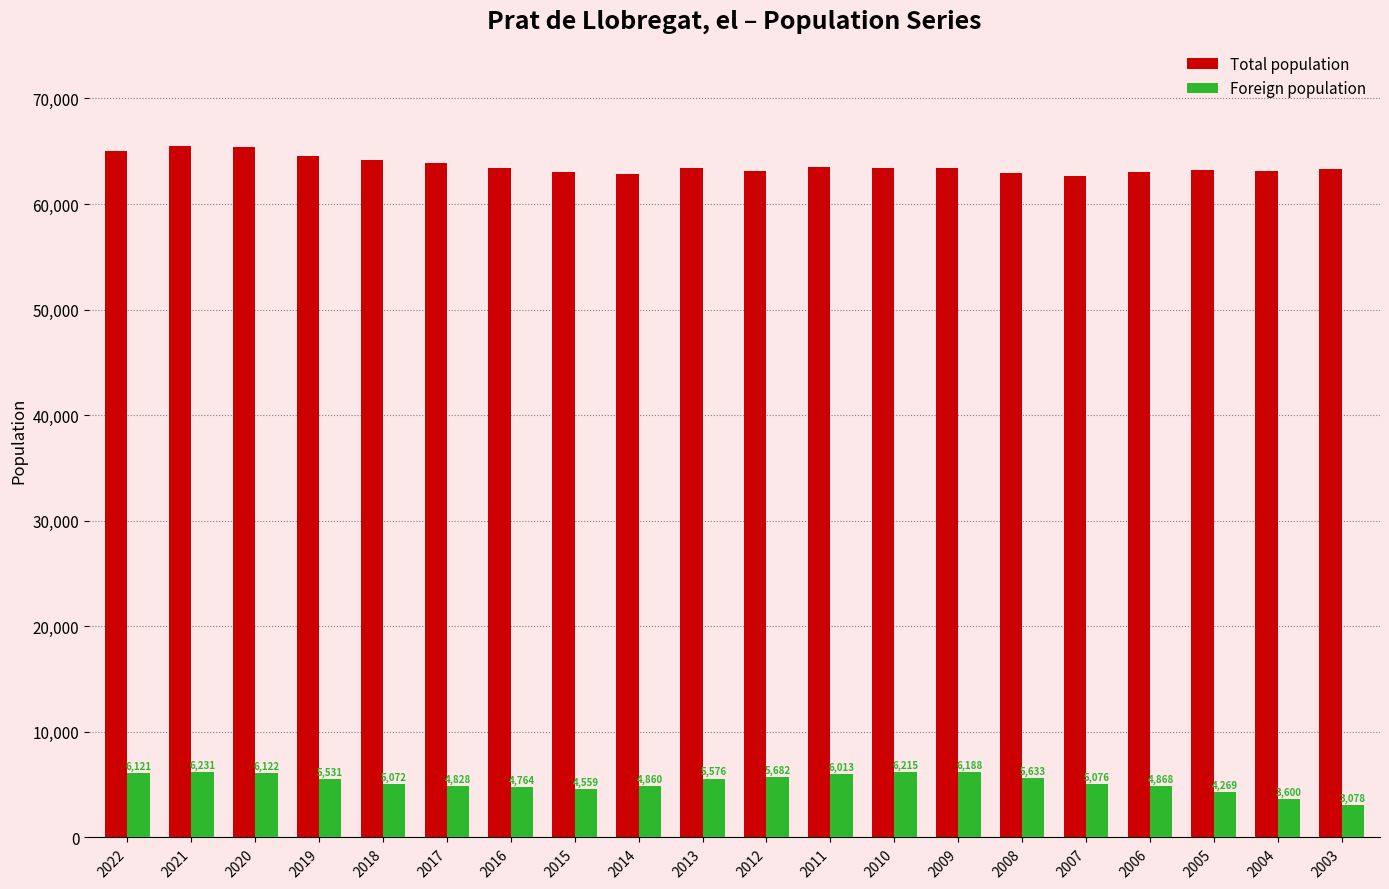

True or false: Foreign population has a value of 10623 at 2011.

False